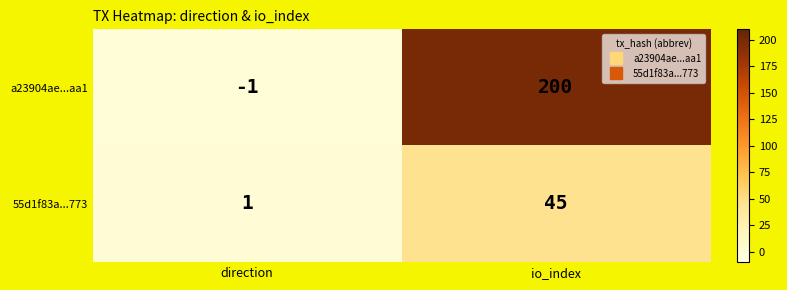

At which category is the sum across all series the highest?

io_index